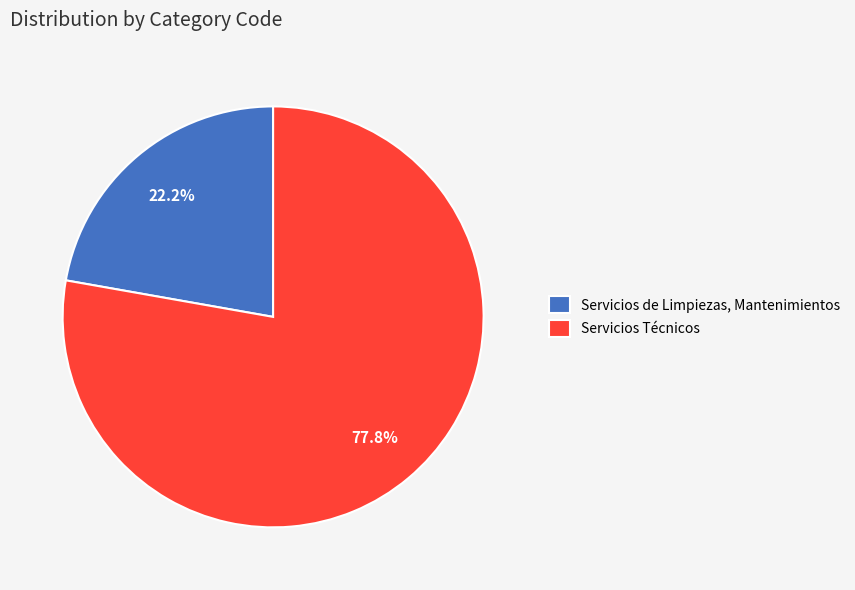

To the nearest percent, what is the average slice percentage?

50%